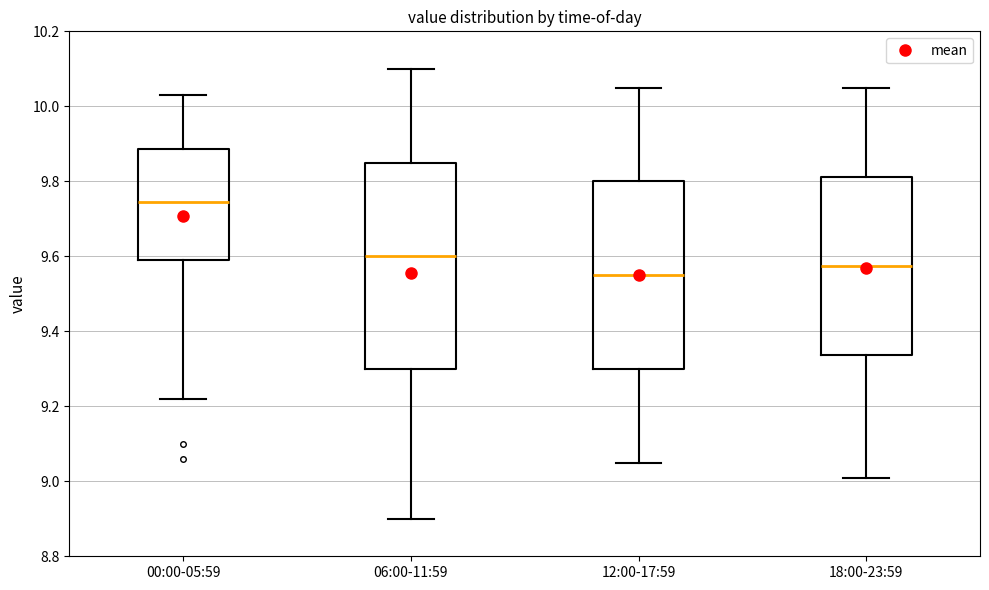

Which box's median line is the lowest?

12:00-17:59